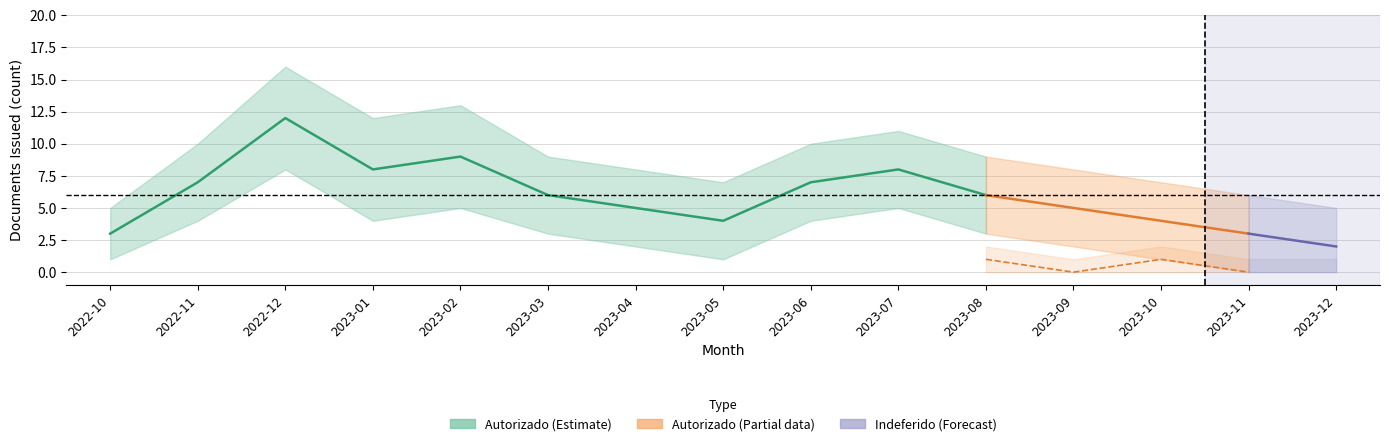

How many lines are shown in the chart?

6